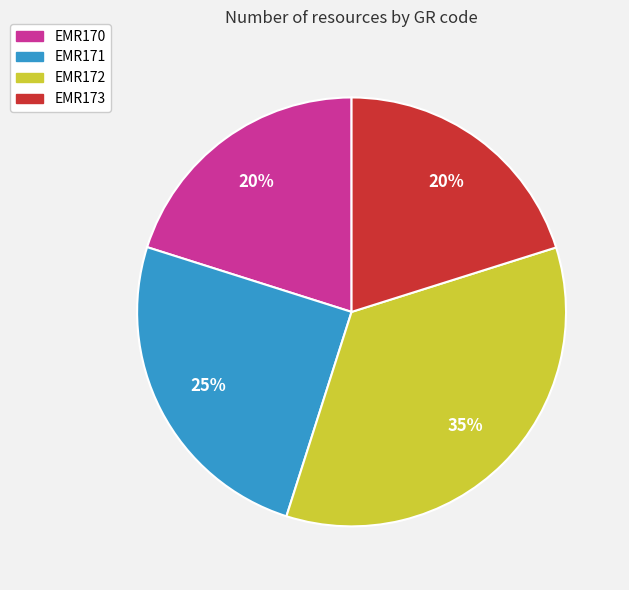

Is there any slice that represents more than half of the pie?

No